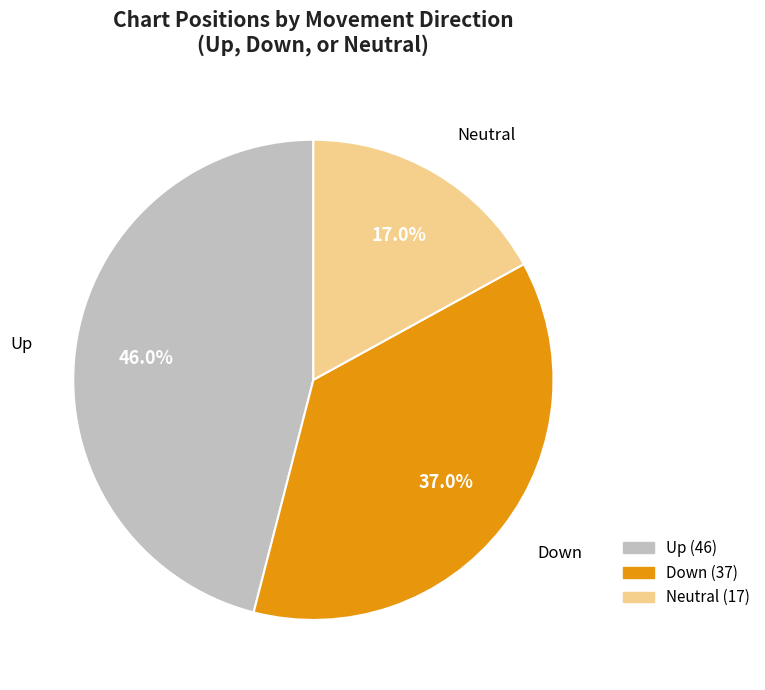

Is there any slice that represents more than half of the pie?

No